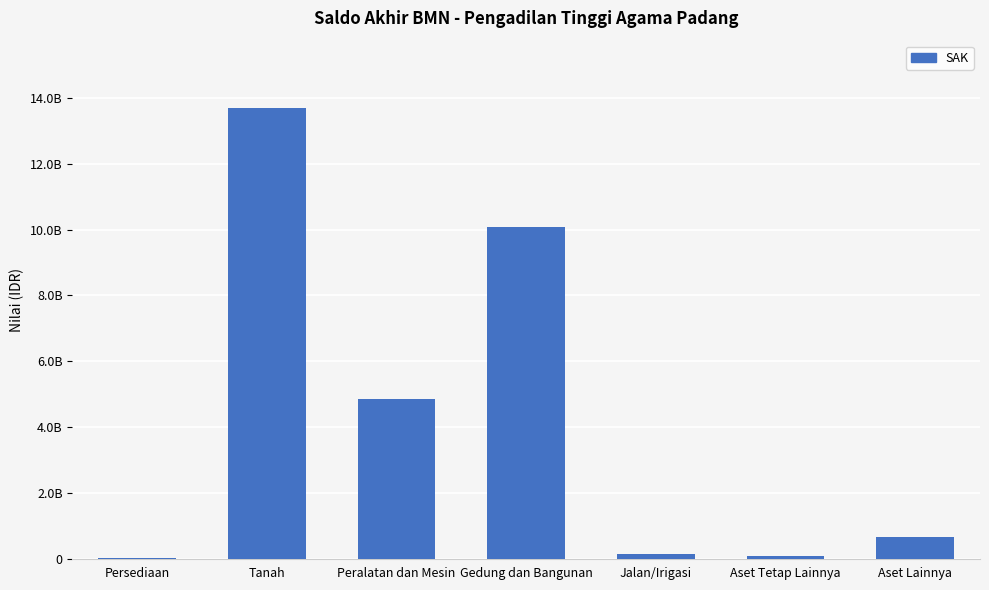

How many series are shown in this chart?

1